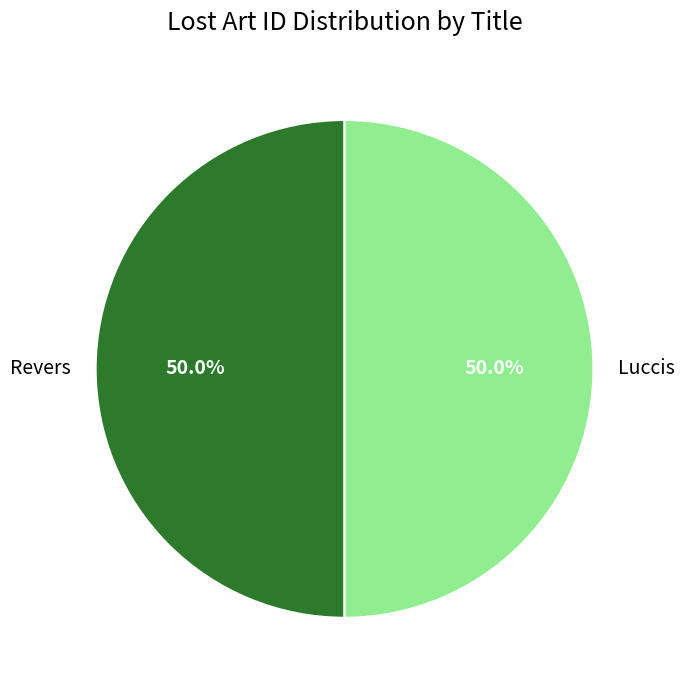

To the nearest percent, what portion does Revers represent?

50%